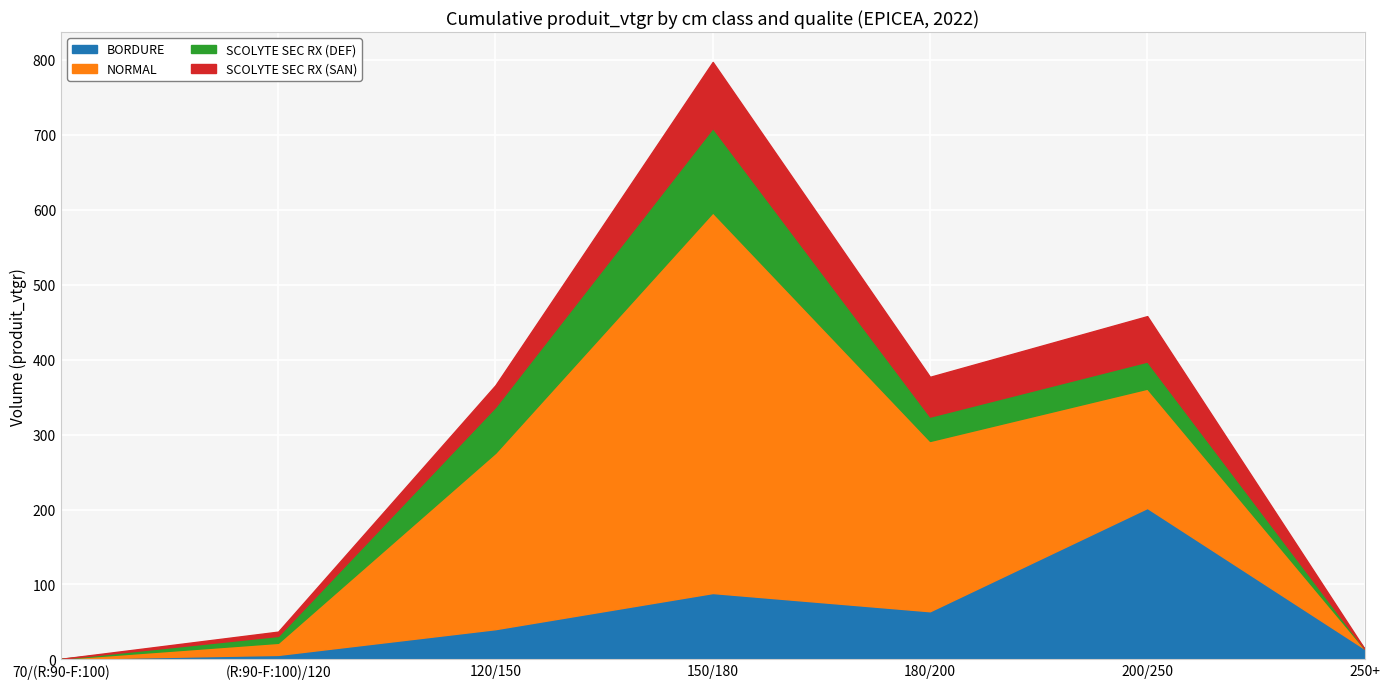

What is the greatest value displayed?

508.0